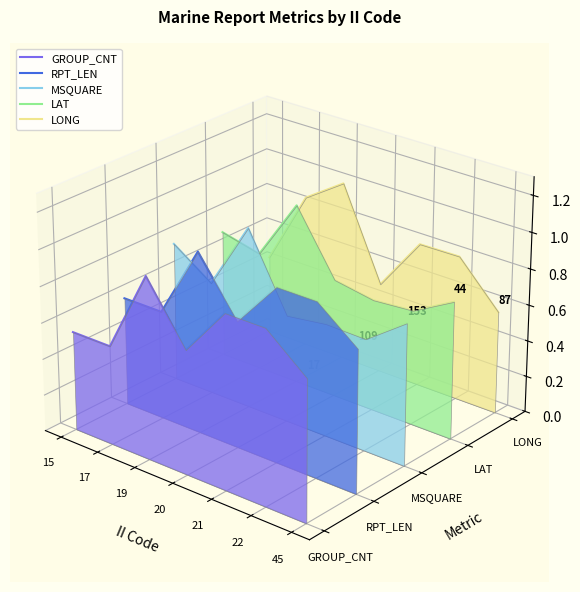

True or false: RPT_LEN has a value of 0.0 at 21.

False